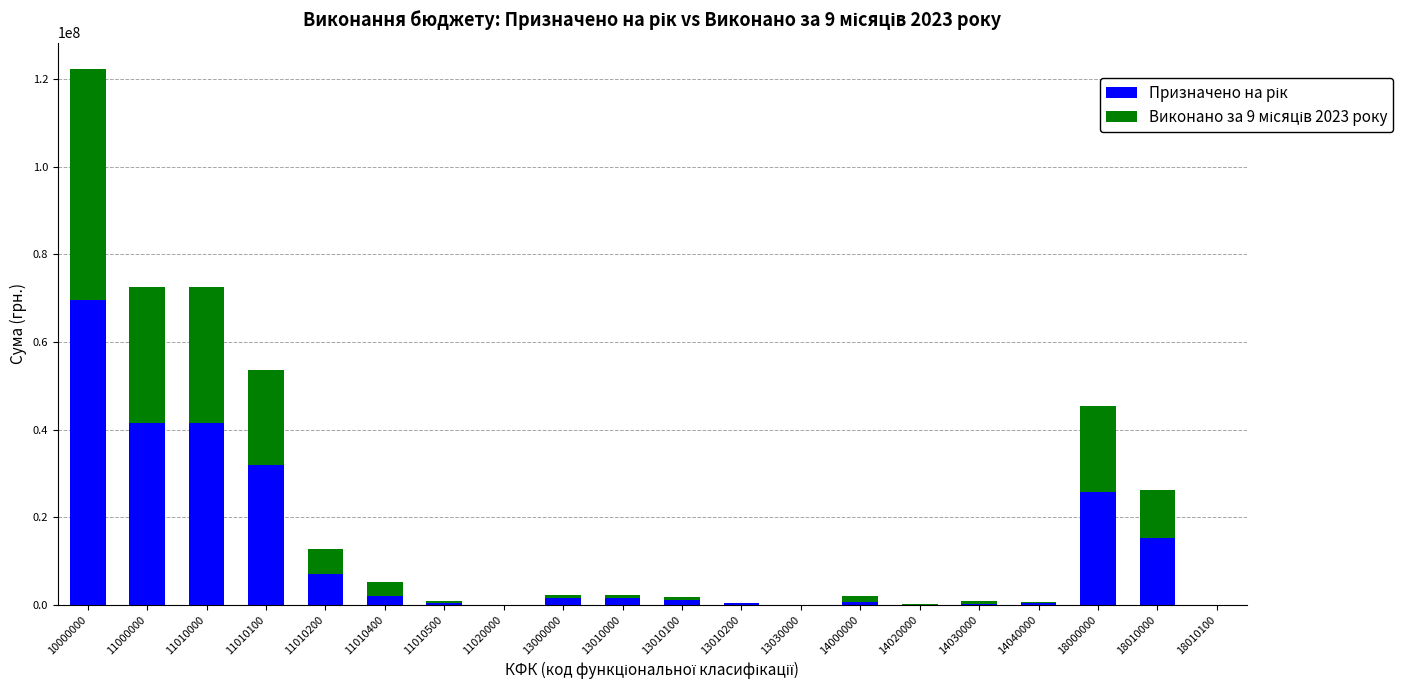

At which category is the sum across all series the highest?

10000000